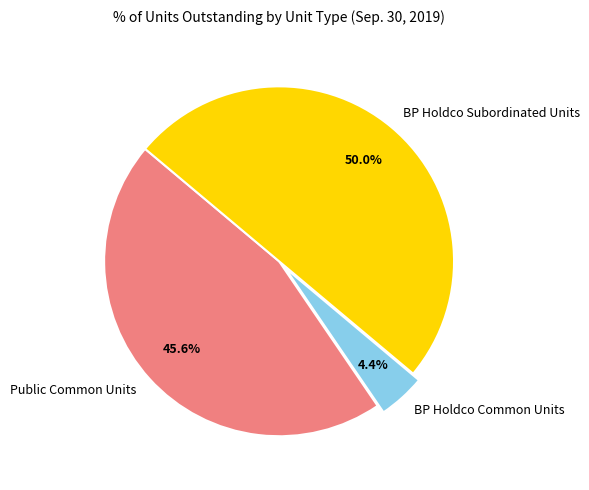

What percentage is NOT represented by BP Holdco Subordinated Units?

50.0%